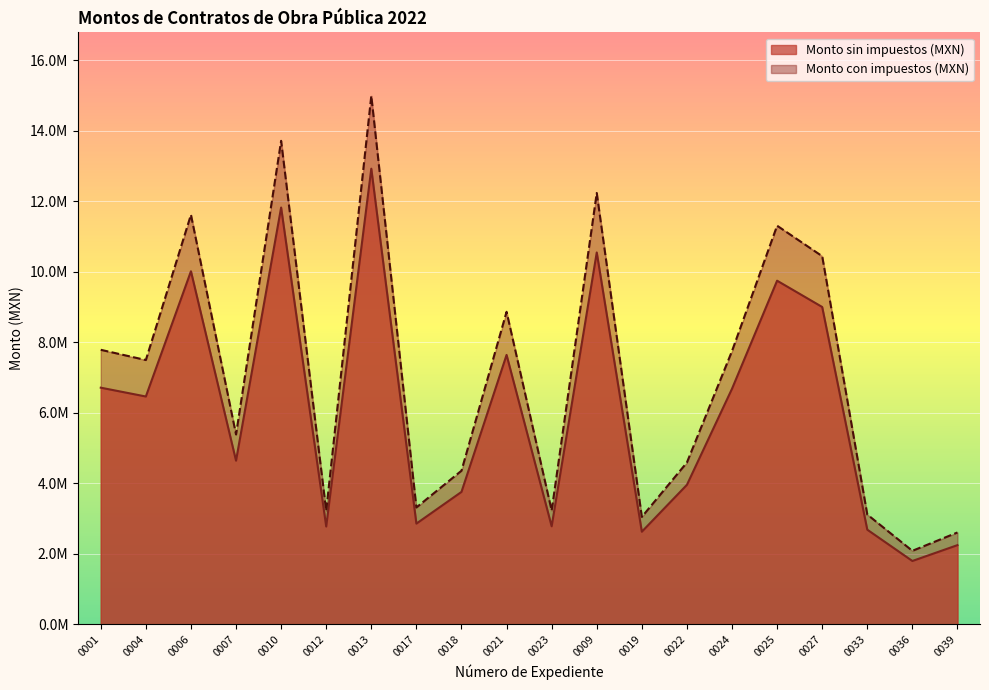

At which category does Monto sin impuestos (MXN) reach its first local valley?

0004